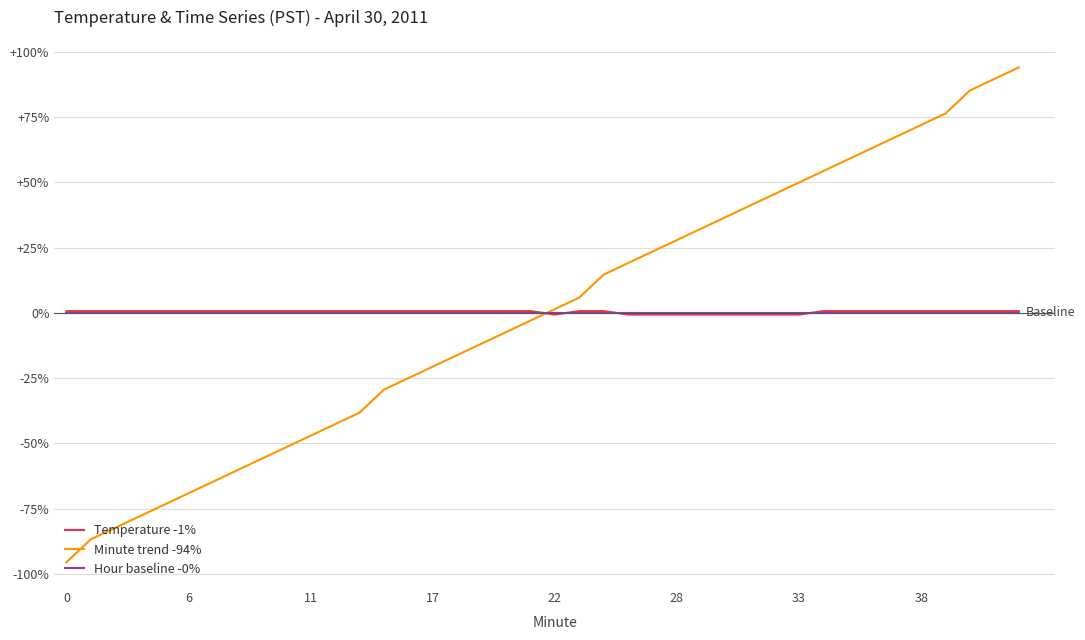

Which series has the largest range (max minus min)?

Minute trend -94%